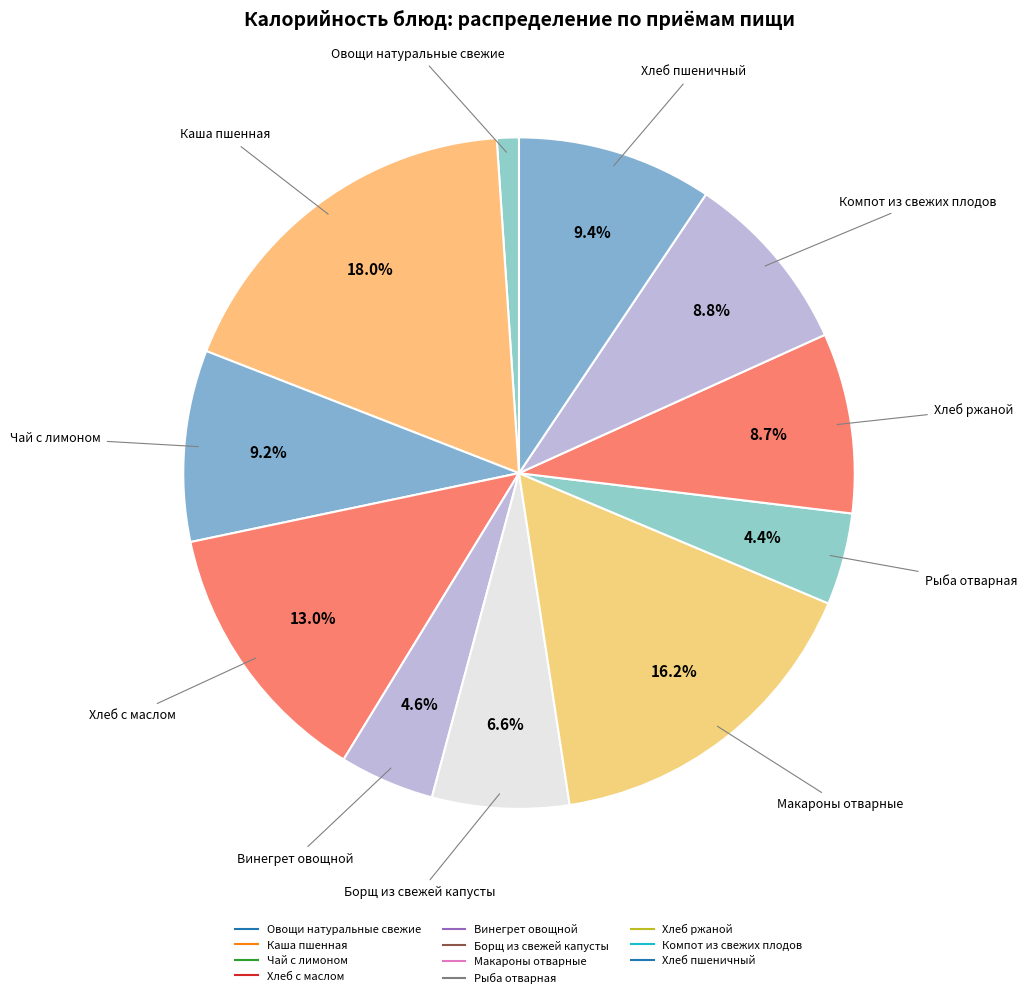

What percentage is the Хлеб пшеничный slice, to the nearest percent?

9%